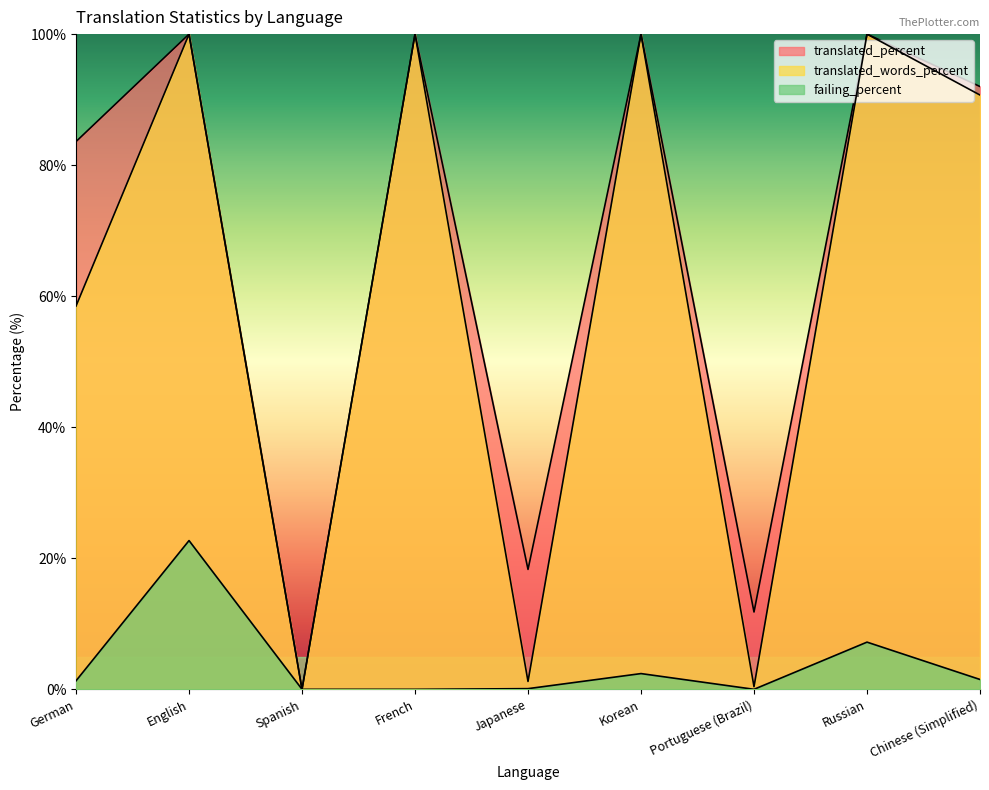

Read the translated_words_percent value at Russian.

100.0